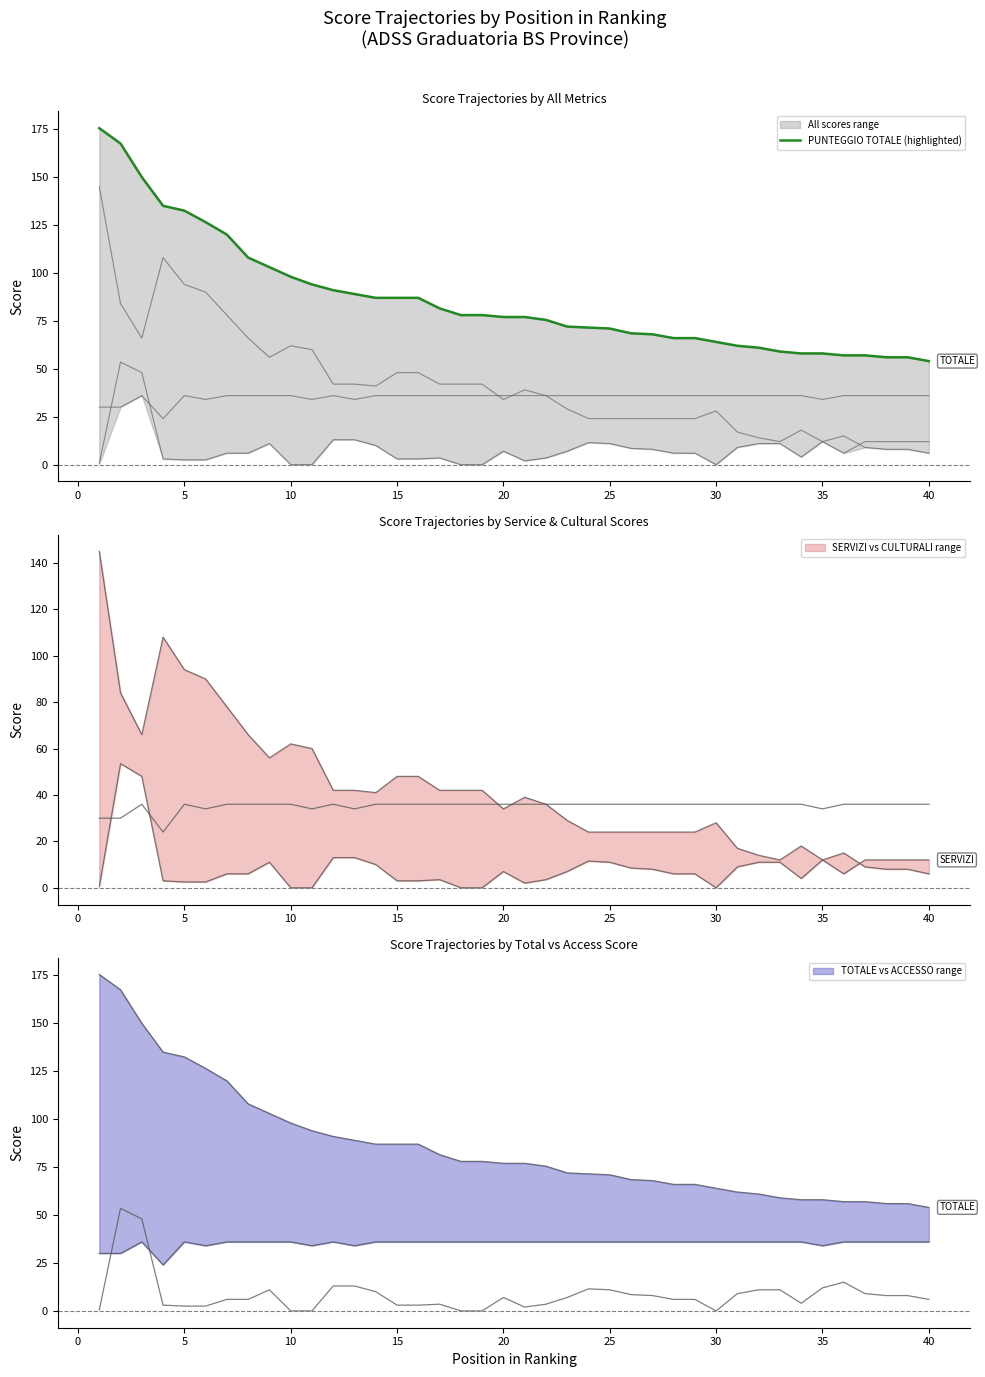

What is the greatest value displayed?

175.5